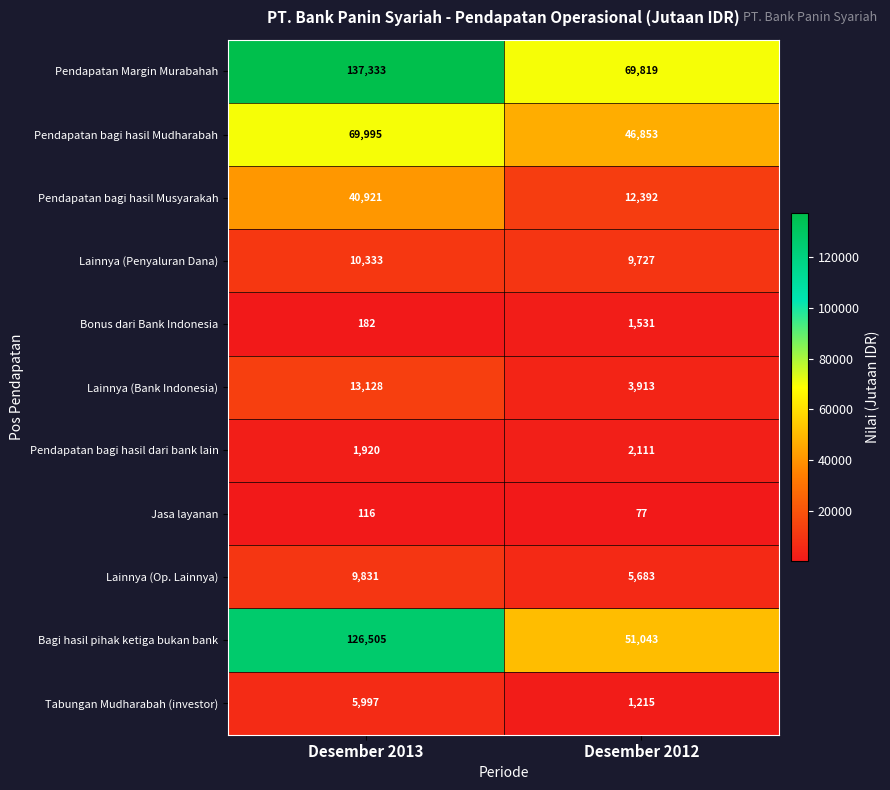

What is the sum of the Jasa layanan values at Desember 2012 and Desember 2013?

193